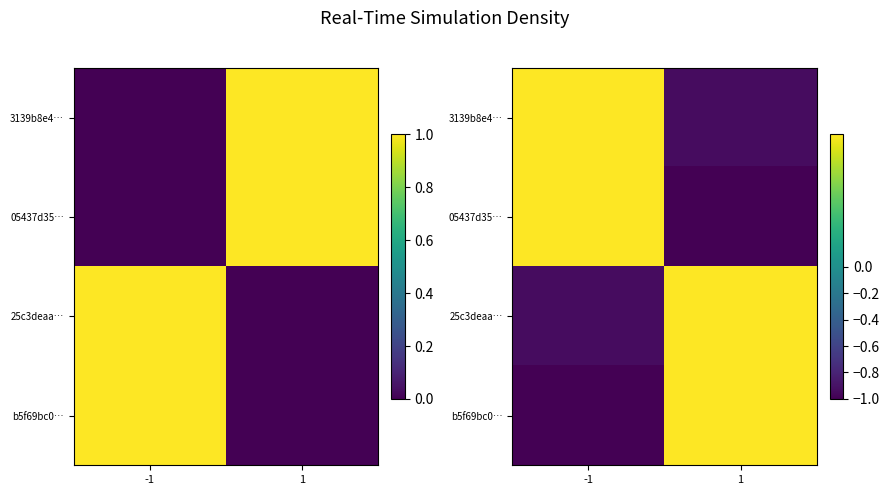

At which category does the chart reach its peak across all series?

-1